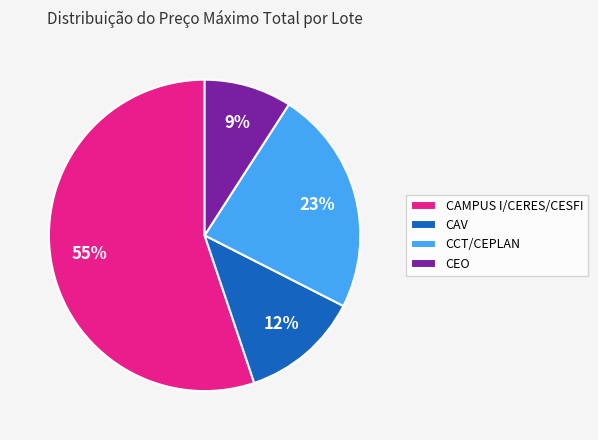

Count the number of slices in the pie.

4